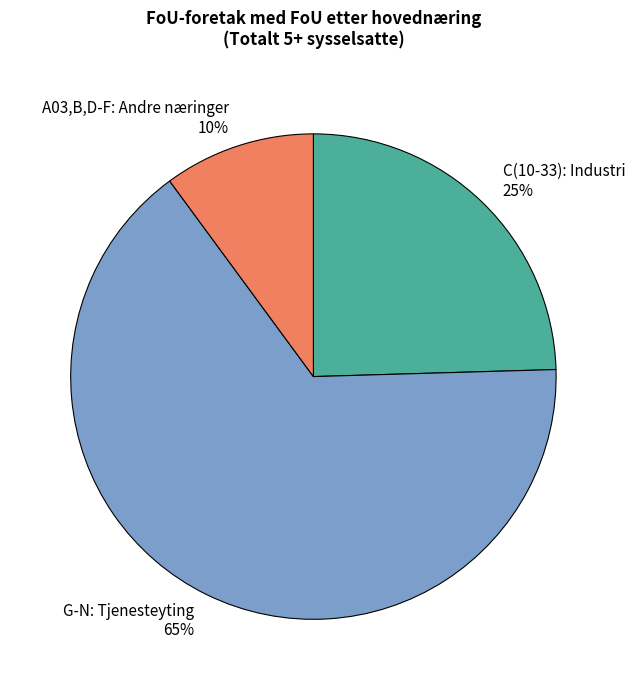

Count the number of slices in the pie.

3